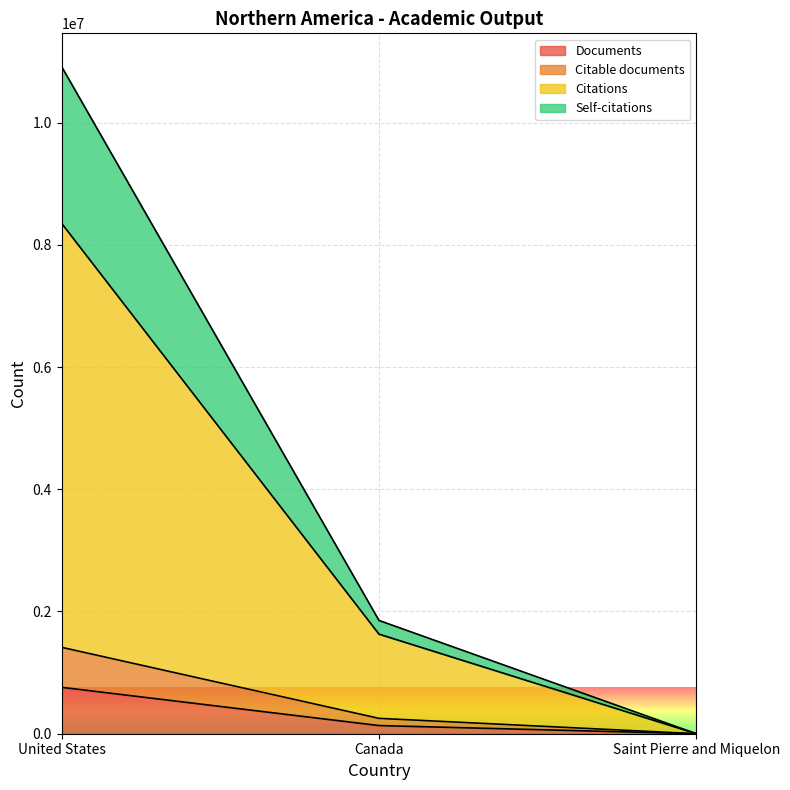

How many Citable documents values are between 2 and 1413618?

3